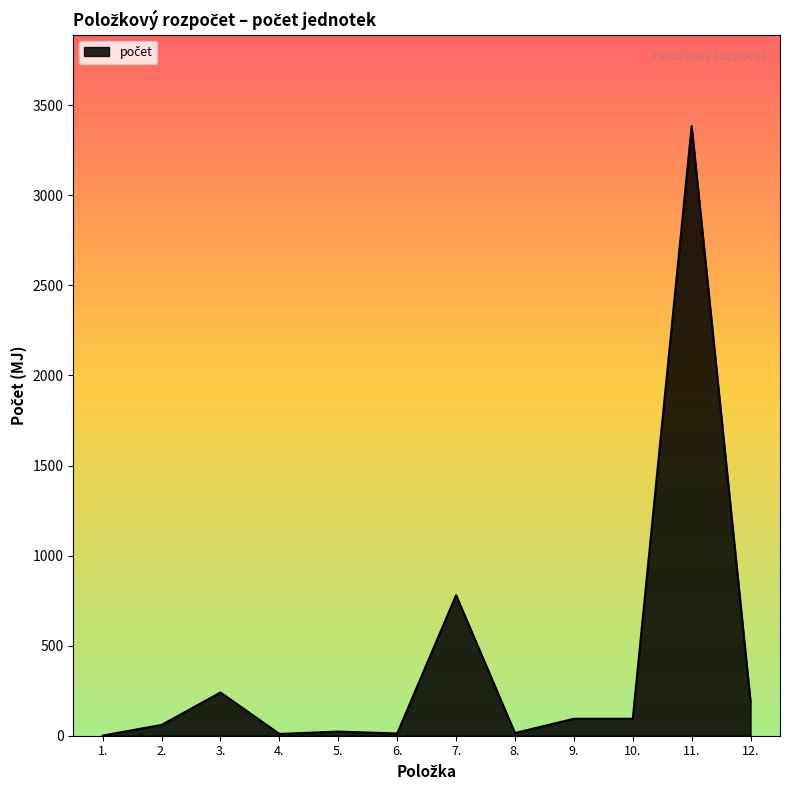

How many distinct data groups are displayed?

1